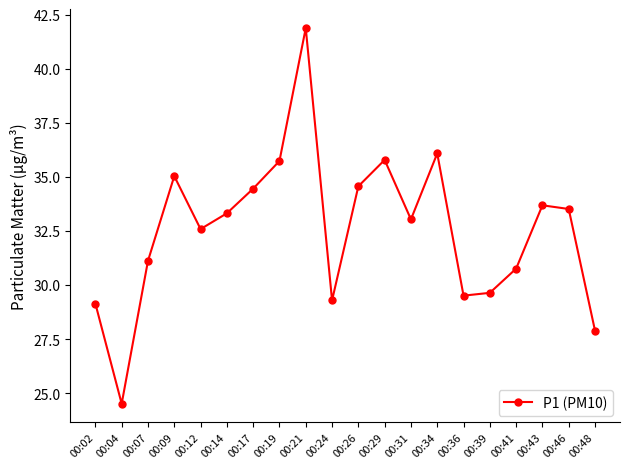

The value at 00:09 is 19.8. True or false?

False